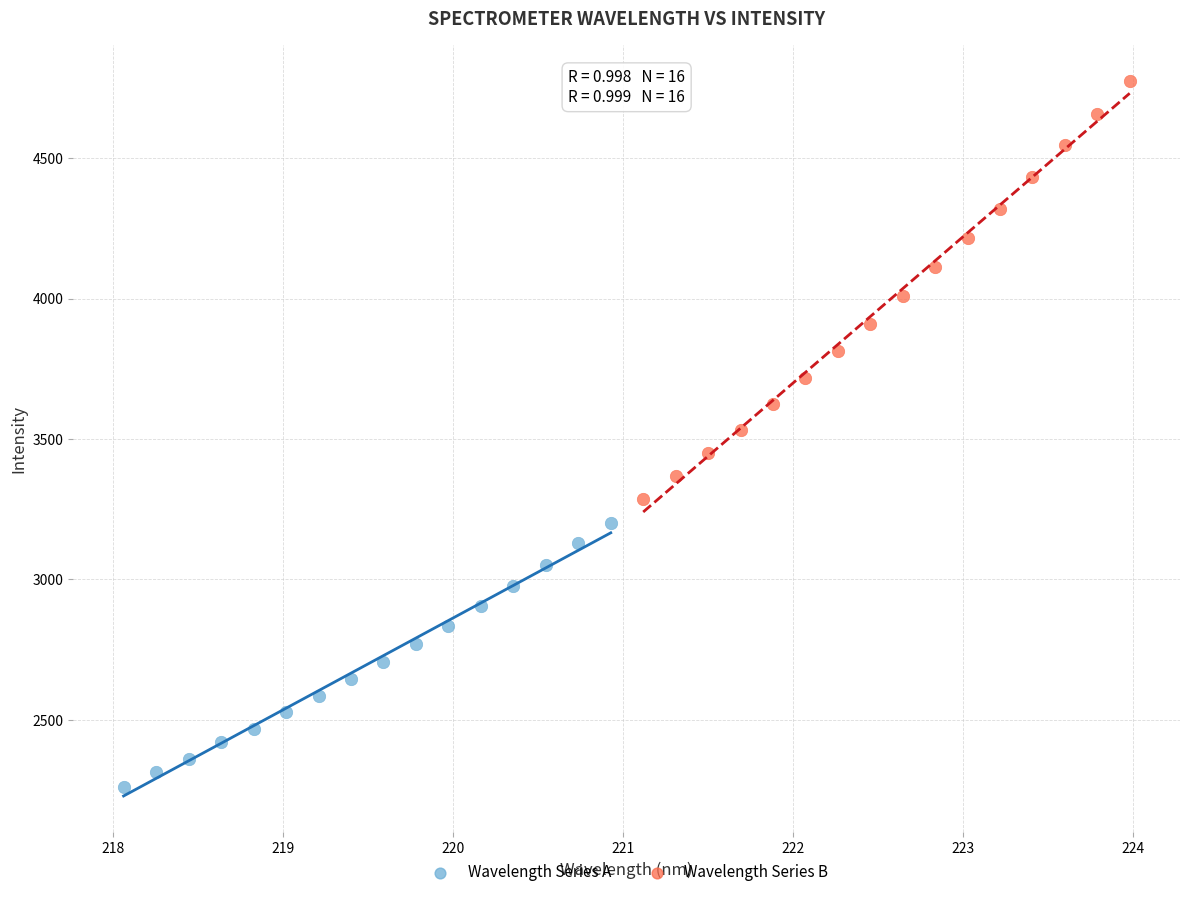

Which series reaches the minimum Y coordinate?

Wavelength Series A